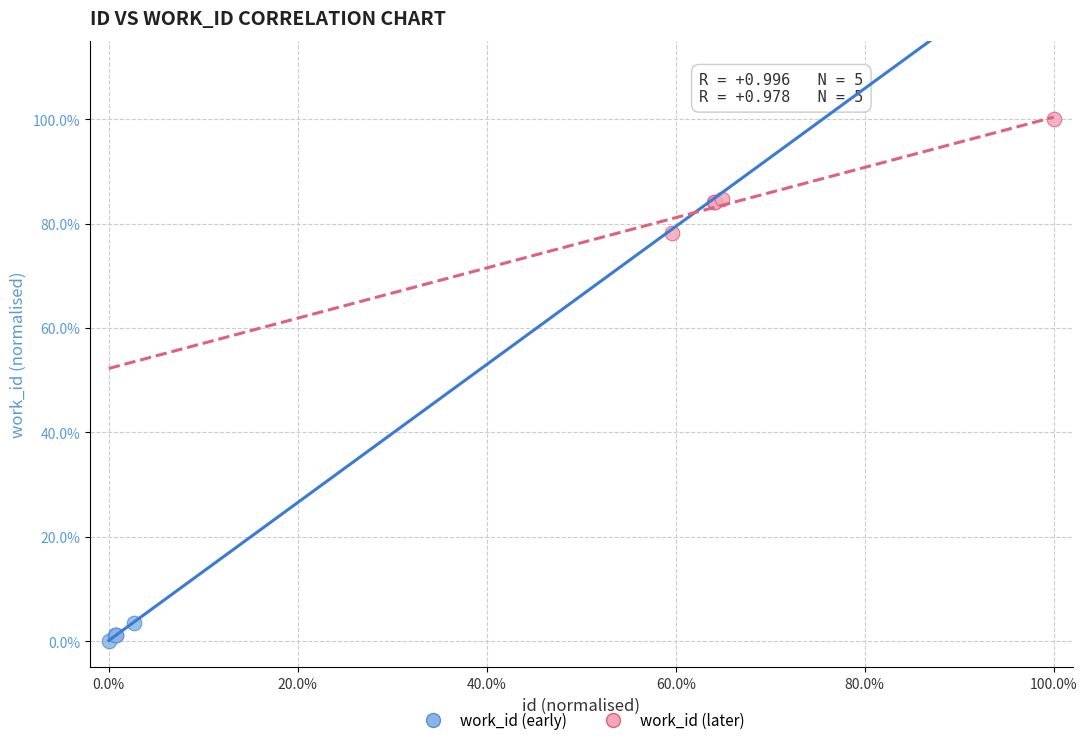

What are all the series names shown in the legend?

work_id (early), work_id (later)